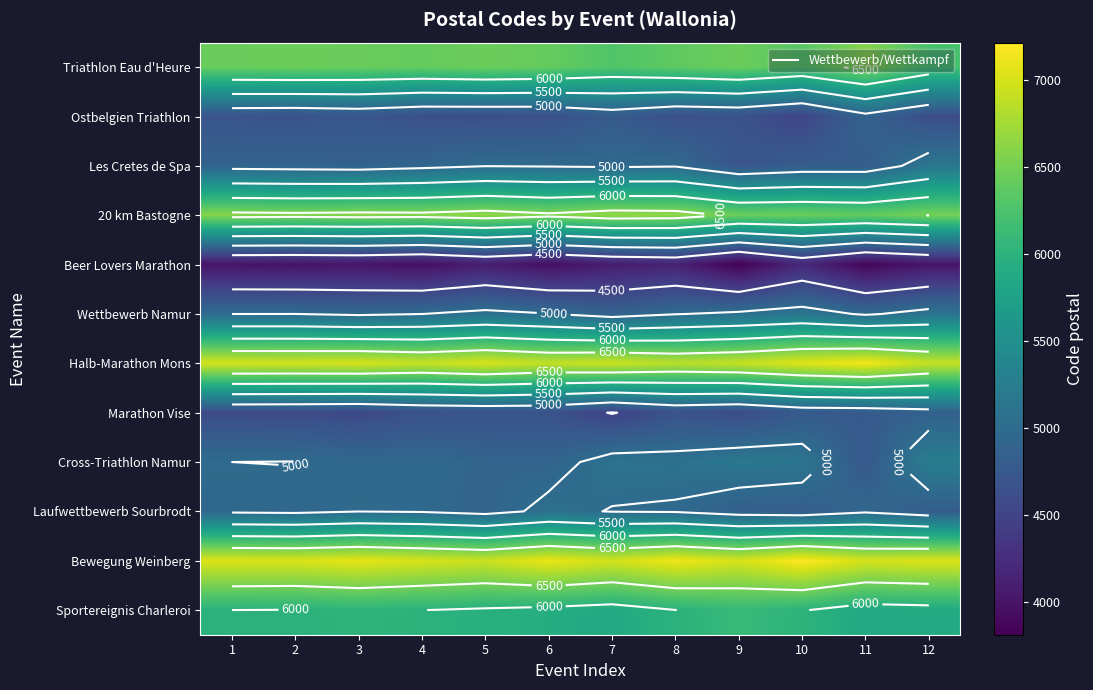

What is the greatest value displayed?

7216.7